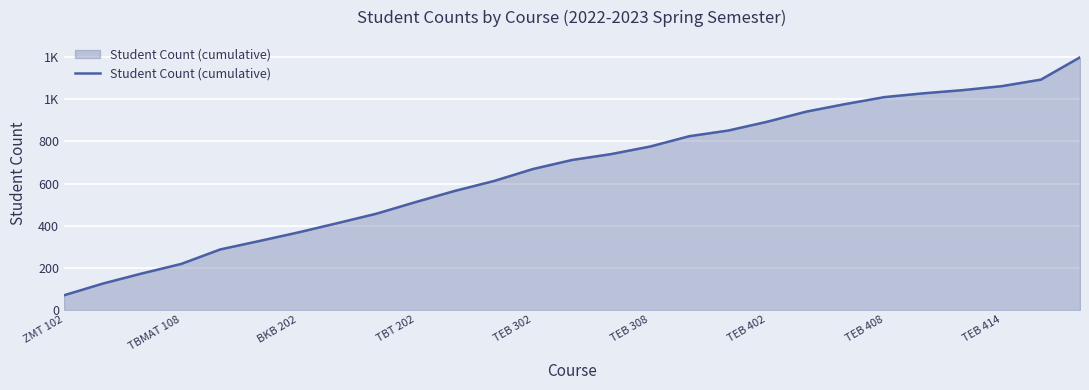

Is this an area chart (filled region under the line)?

Yes